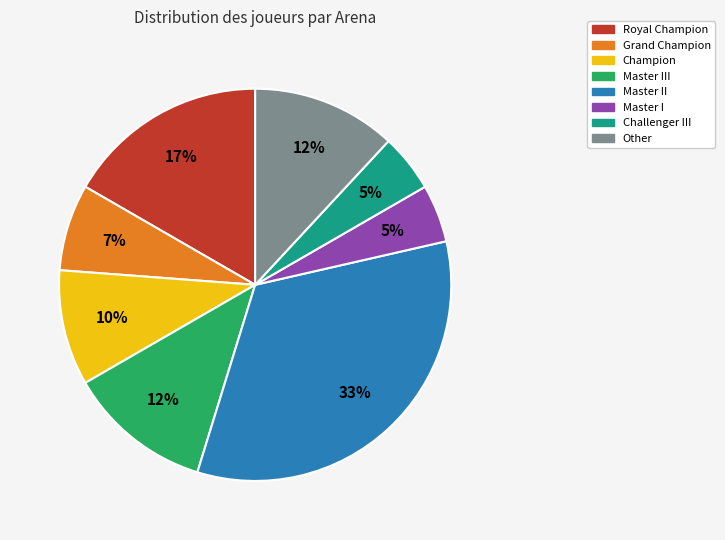

Is there any slice that represents more than half of the pie?

No